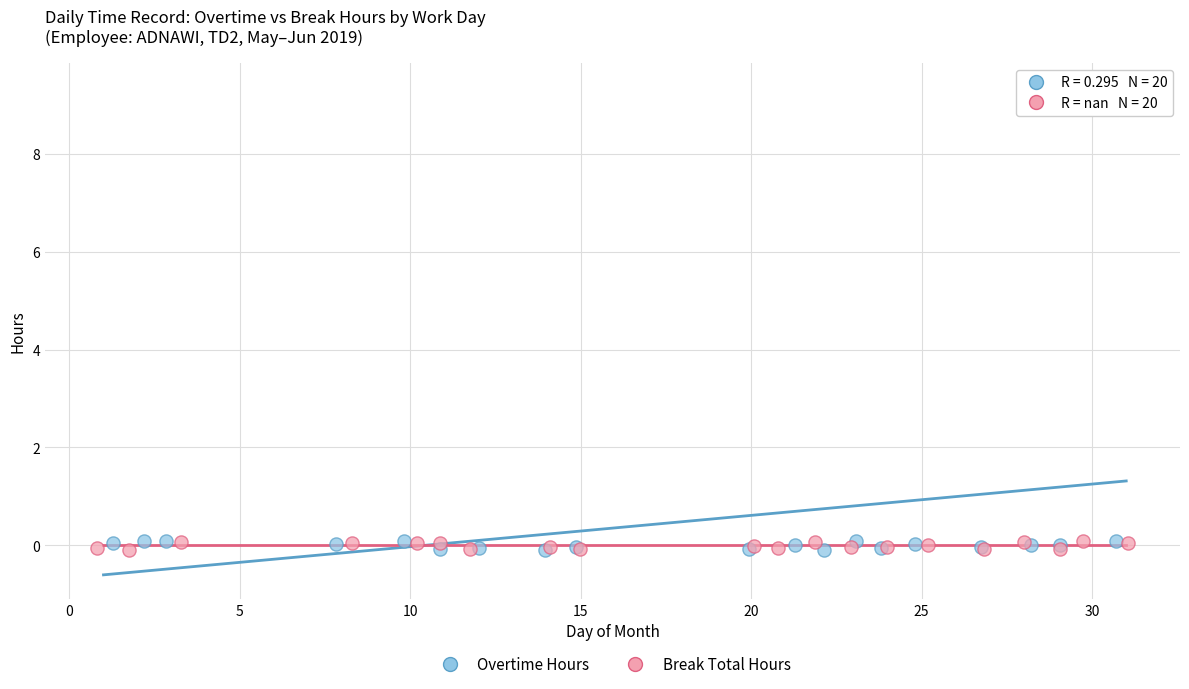

What are all the series names shown in the legend?

Overtime Hours, Break Total Hours